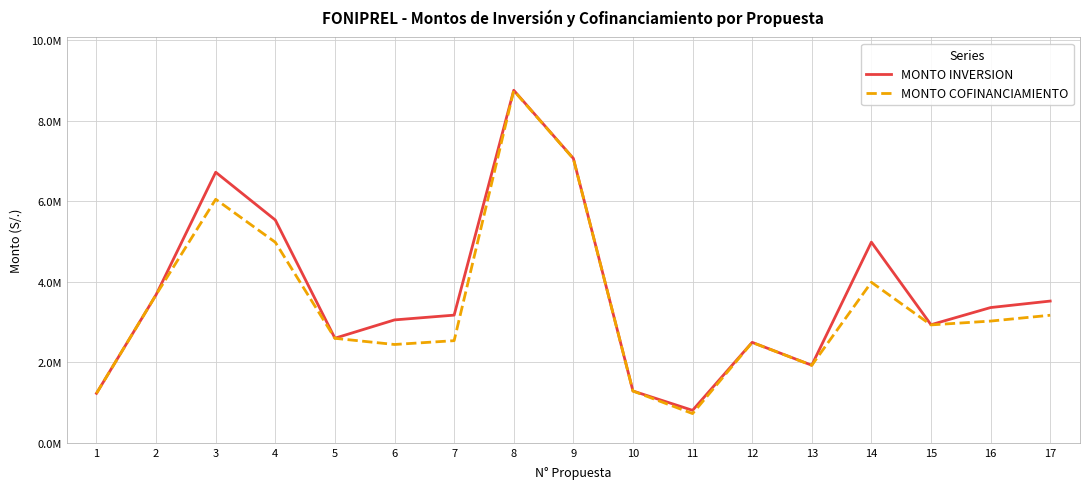

In MONTO INVERSION, how many points are higher than both neighbors (excluding endpoints)?

4